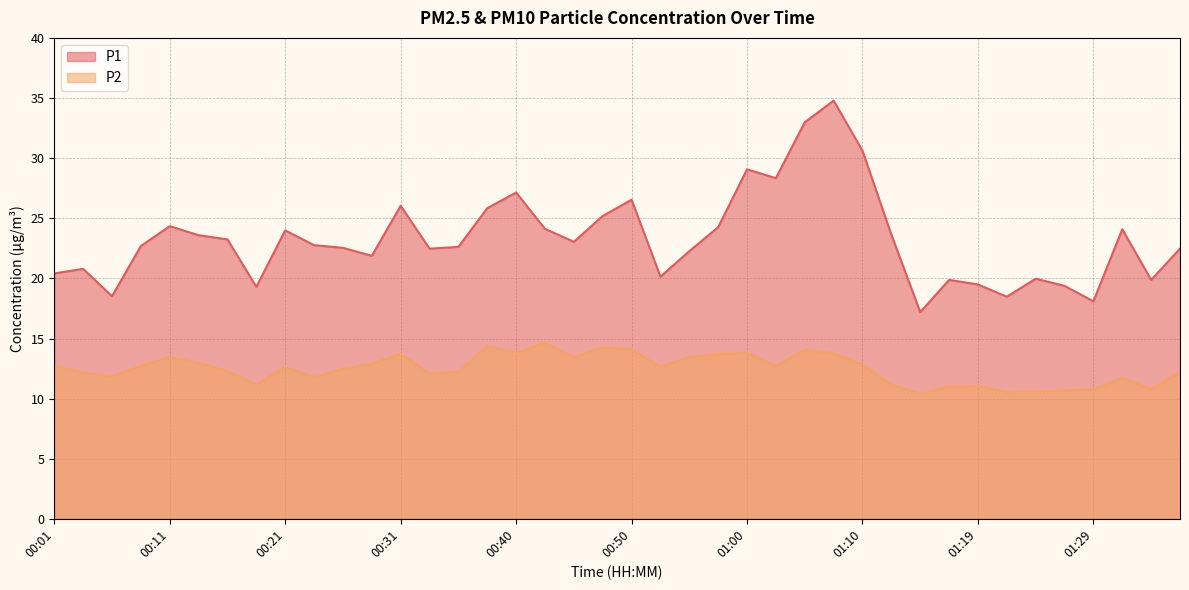

At which label is P2 closest to 12?

00:33